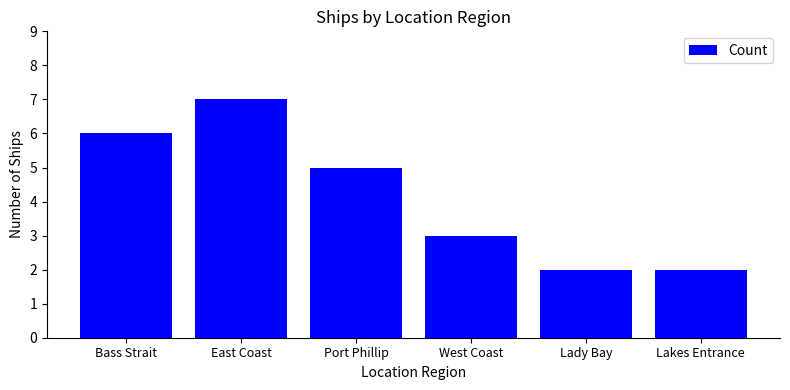

Are the bars grouped side by side (vs. stacked)?

No